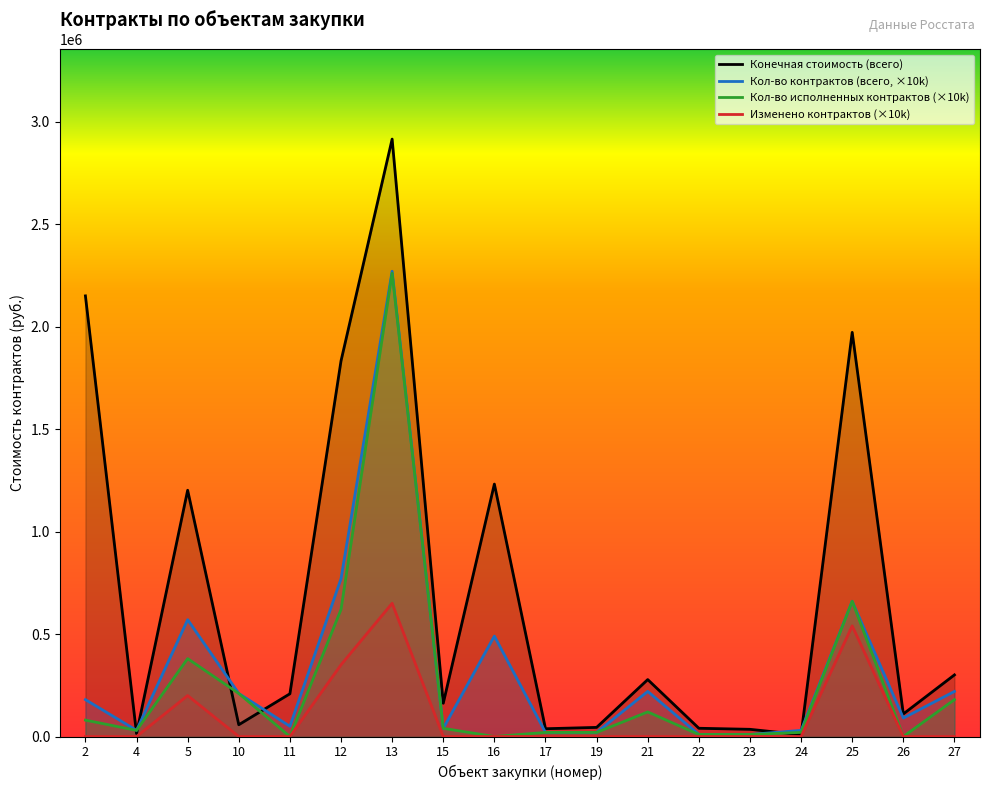

What is the maximum value shown in the chart?

2914924.7